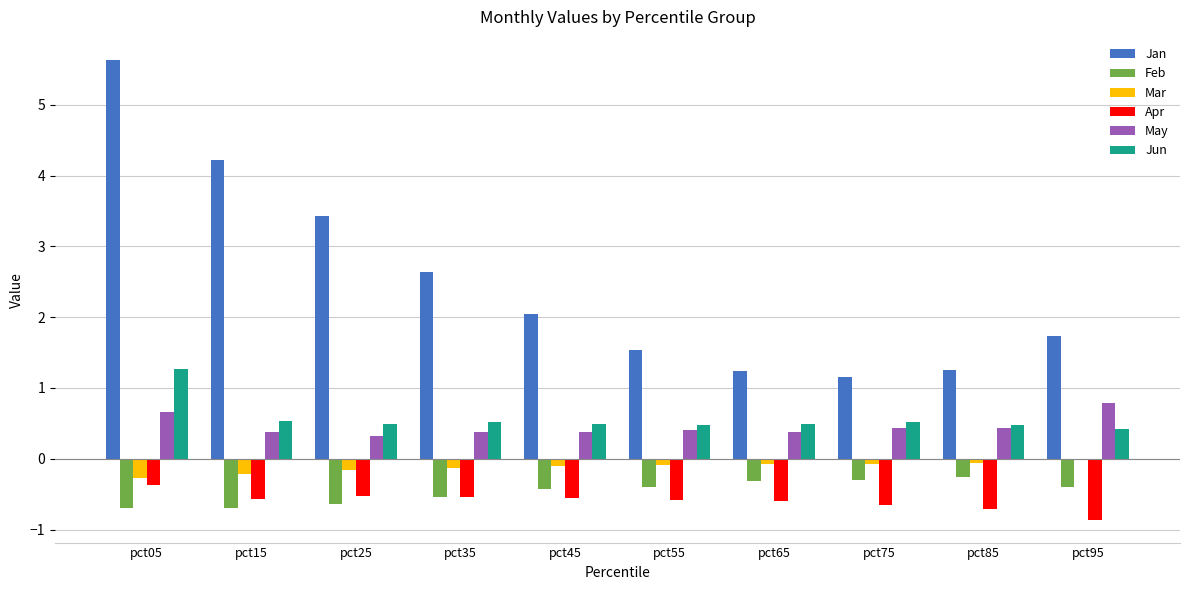

What is the maximum value shown in the chart?

5.6